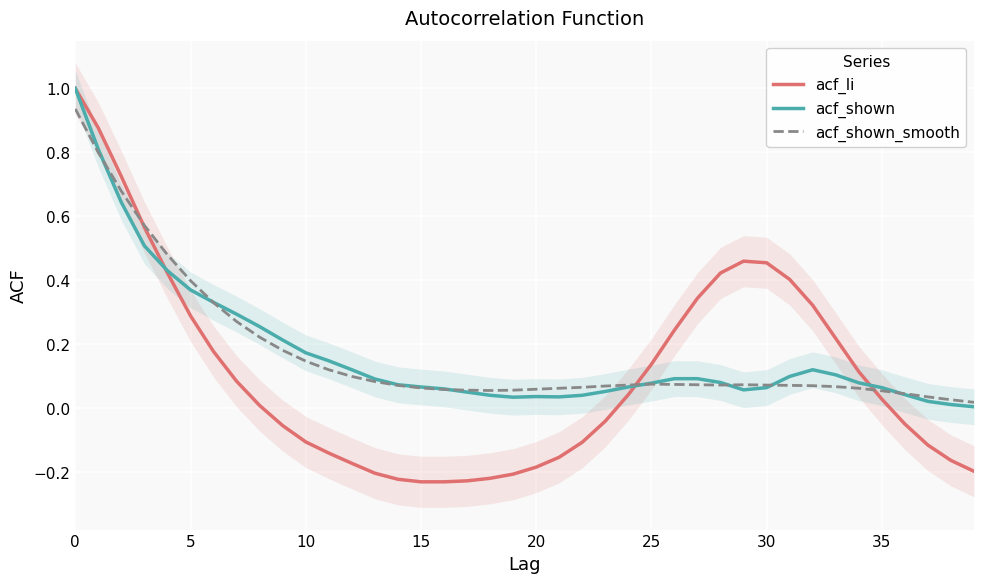

How many series are shown in this chart?

3